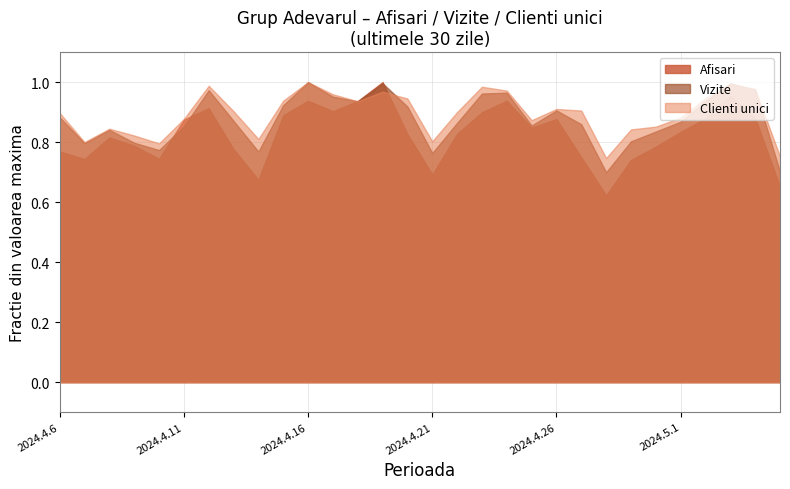

Does the chart have visible grid lines?

Yes